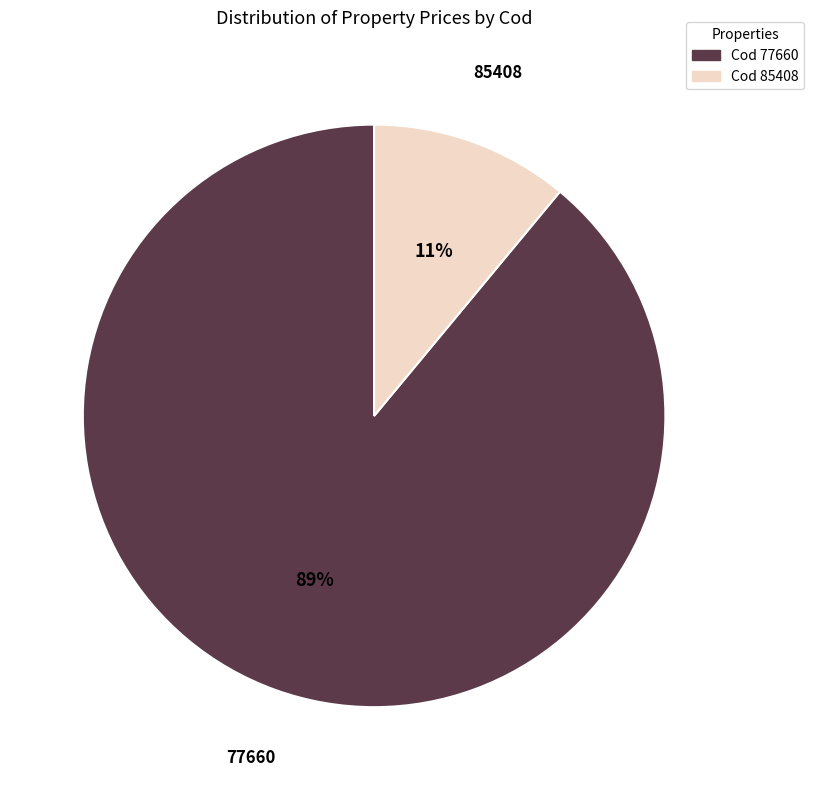

Between 77660 and 85408, which is larger?

77660